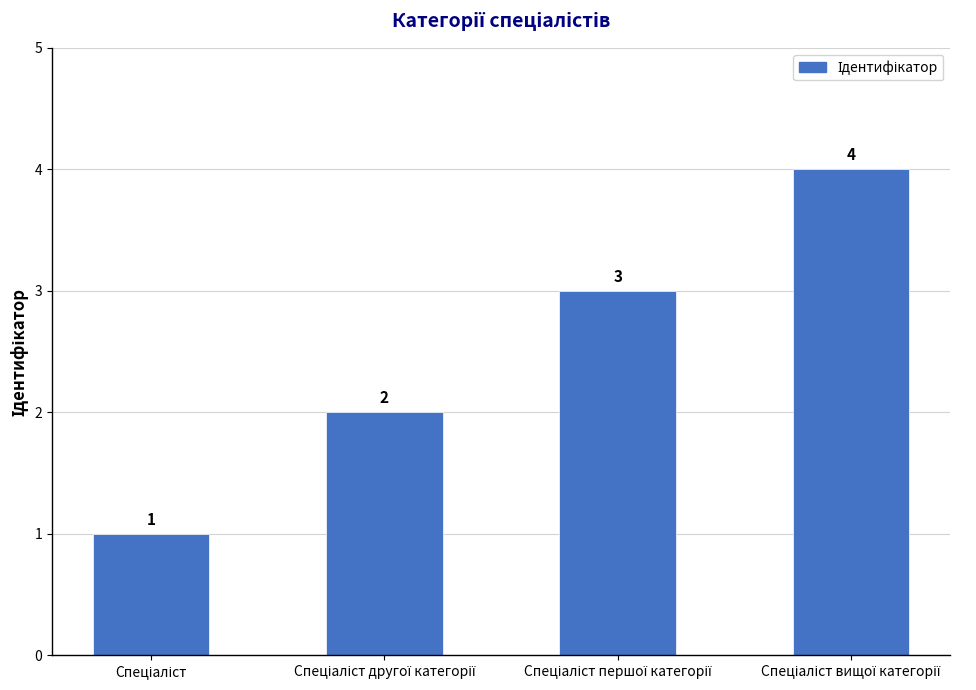

What is the value of the 4th bar from the left?

4